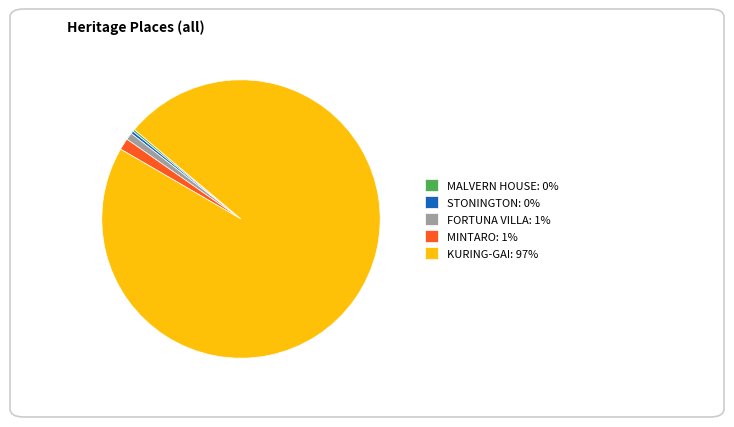

Combined, do KURING-GAI: 97% and FORTUNA VILLA: 1% account for over 50%?

Yes